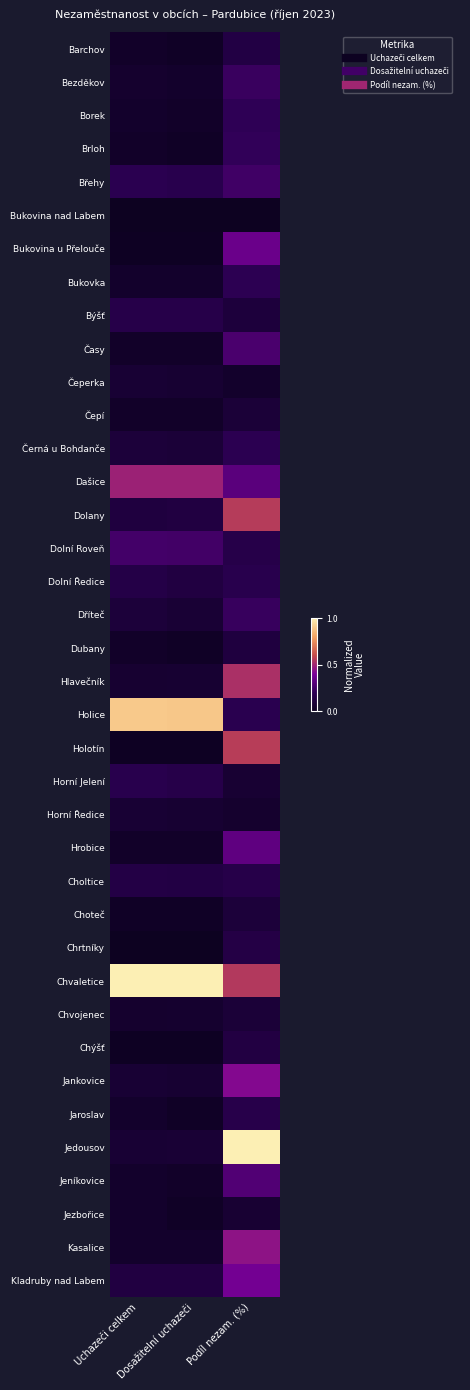

At how many categories does at least one series exceed 0?

3